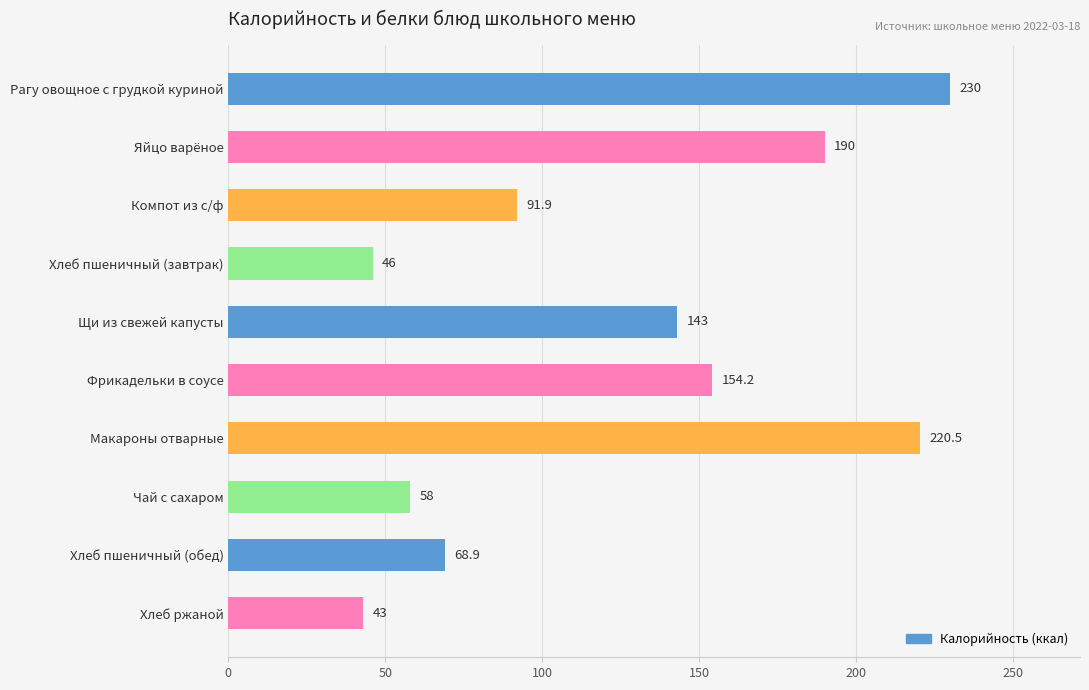

Reading top to bottom, what are all the values shown in this chart?

Рагу овощное с грудкой куриной=230.0	Яйцо варёное=190.0	Компот из с/ф=91.9	Хлеб пшеничный (завтрак)=46.0	Щи из свежей капусты=143.0	Фрикадельки в соусе=154.2	Макароны отварные=220.5	Чай с сахаром=58.0	Хлеб пшеничный (обед)=68.9	Хлеб ржаной=43.0